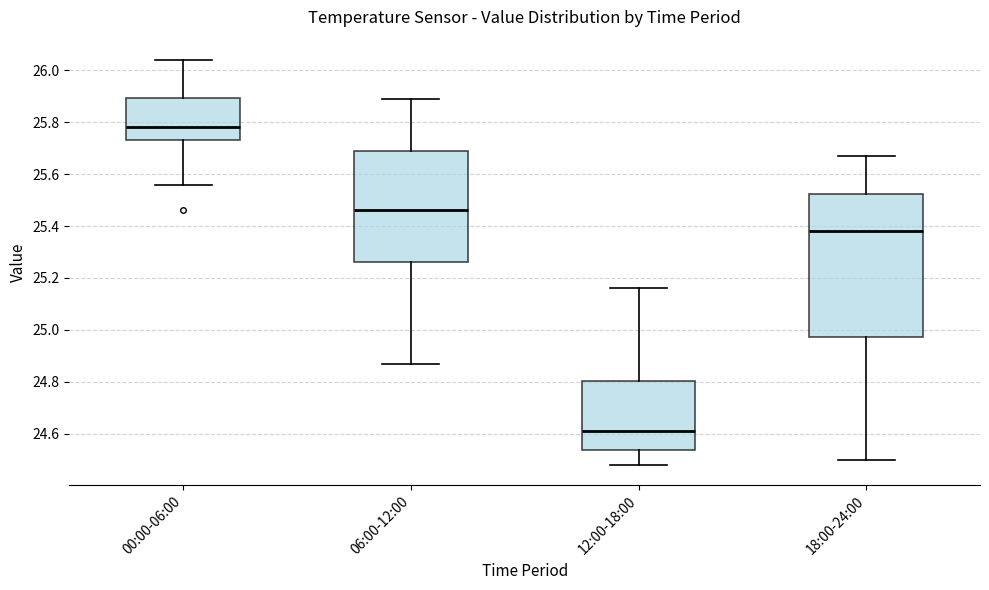

Which box is the tallest, from its lower edge to its upper edge?

18:00-24:00